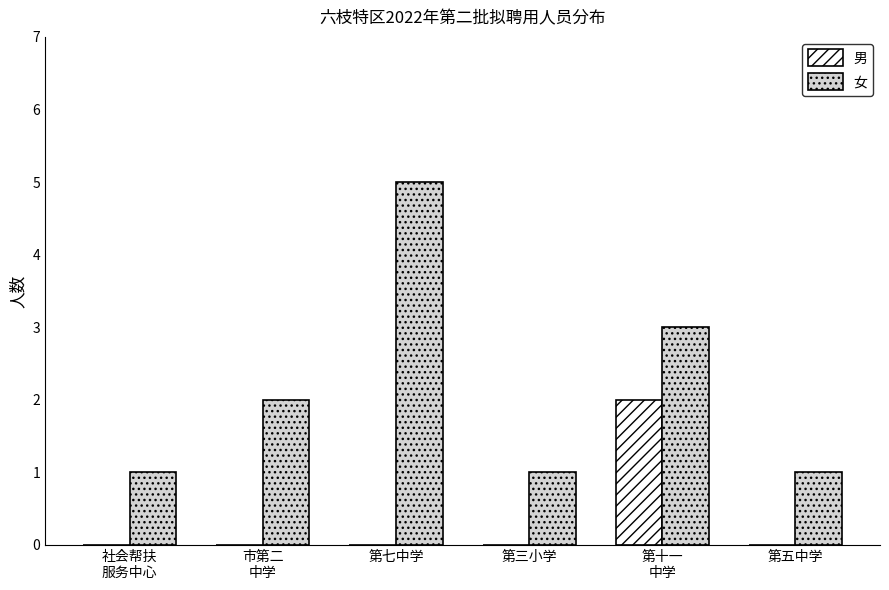

What is the average value of the 女 series?

2